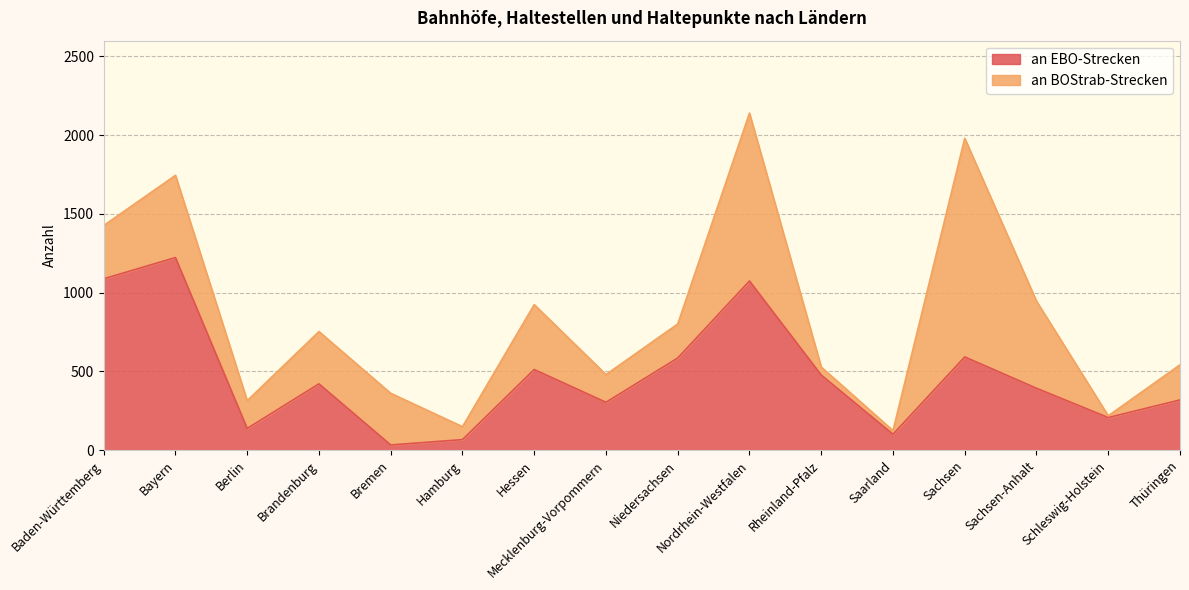

What is the highest value of the an EBO-Strecken series?

1223